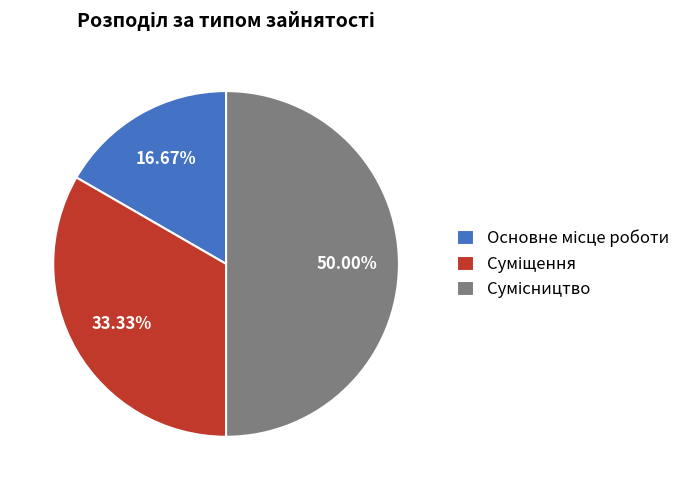

Between Суміщення and Сумісництво, which is larger?

Сумісництво